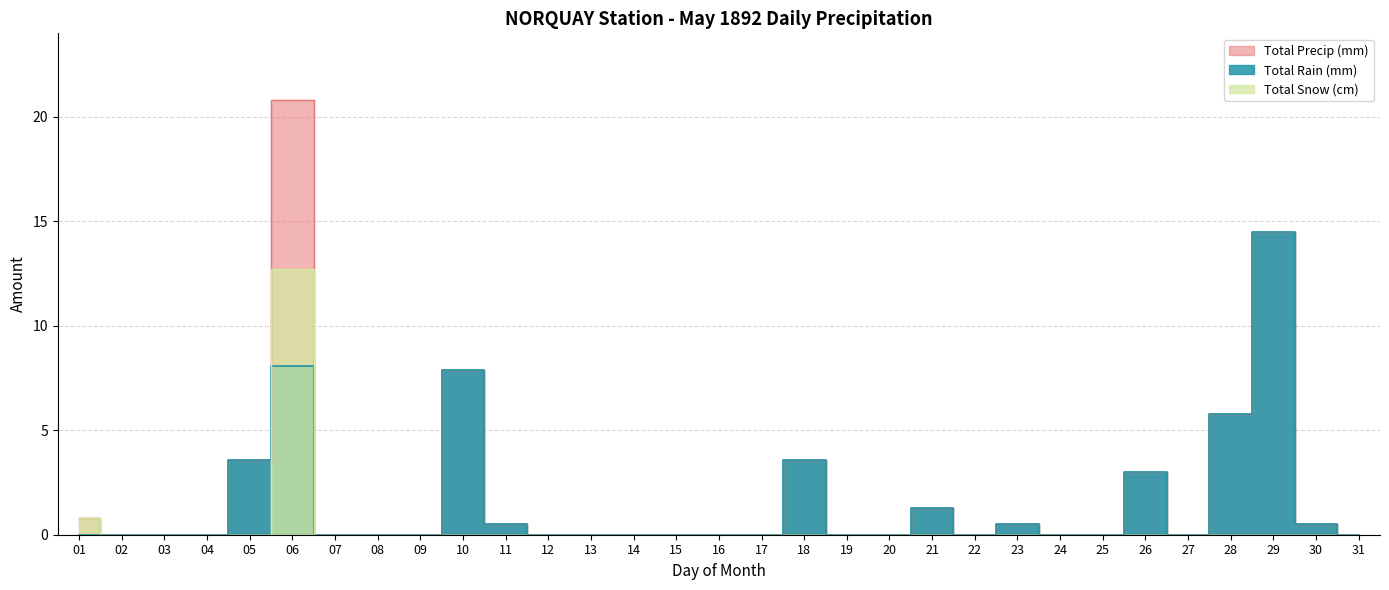

How many values in the Total Rain (mm) series exceed 0?

11